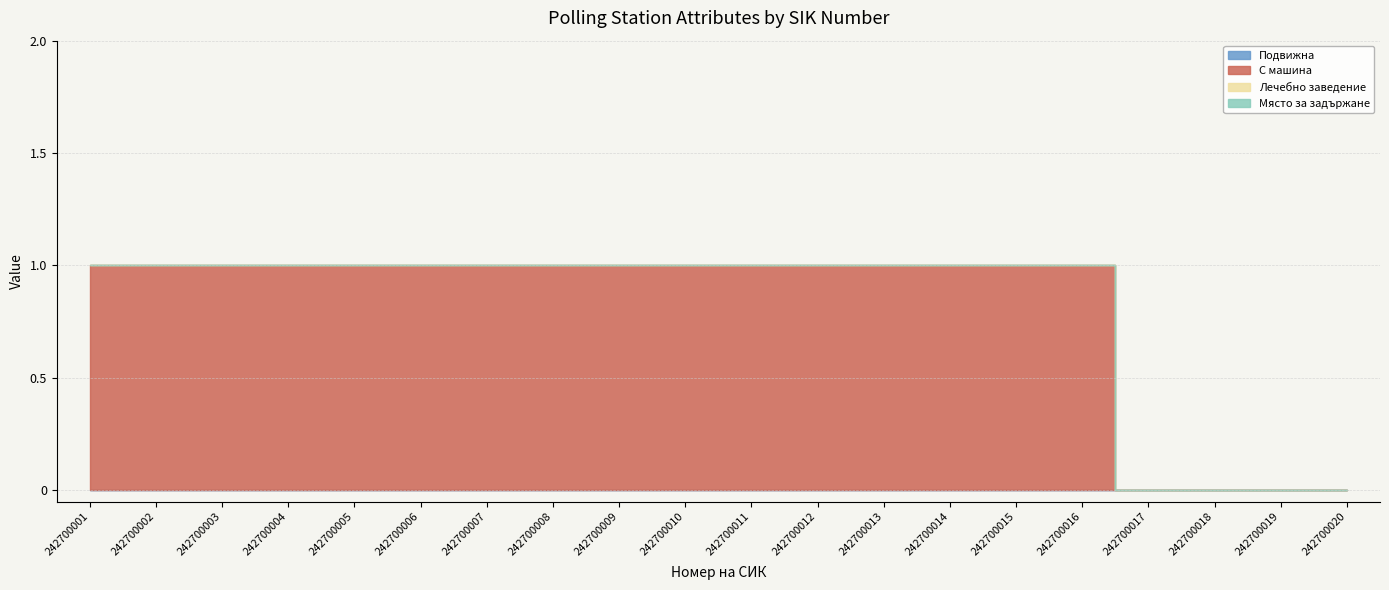

Which series has the largest range (max minus min)?

С машина